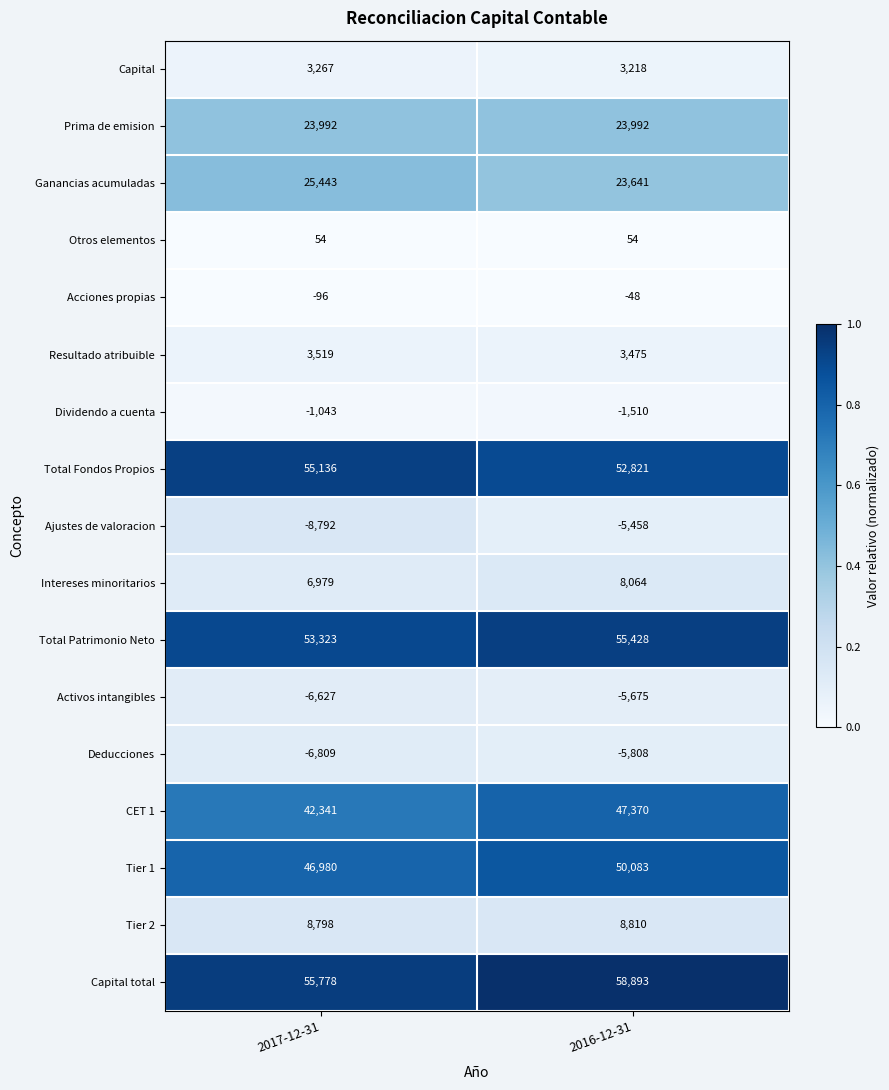

What value does the Otros elementos series have at 2016-12-31?

54